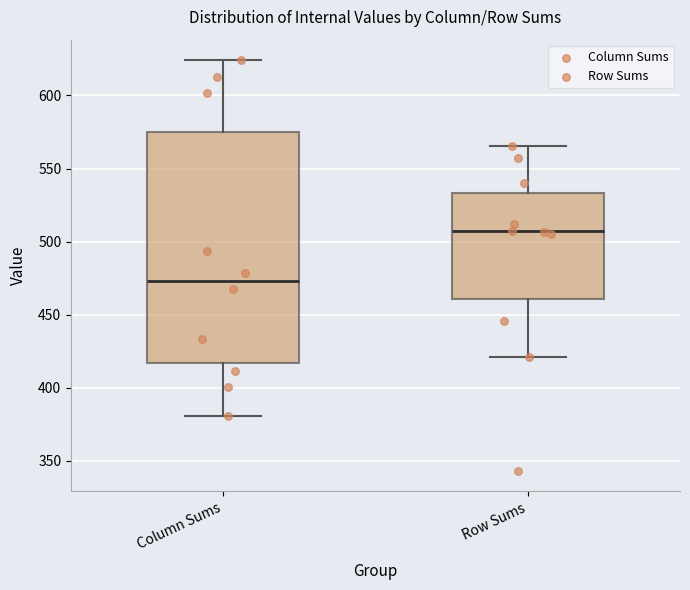

Where does the lower whisker of the box for Column Sums end on the y-axis? The values are not printed on the chart, so give them approximately, as read against the axis.

380